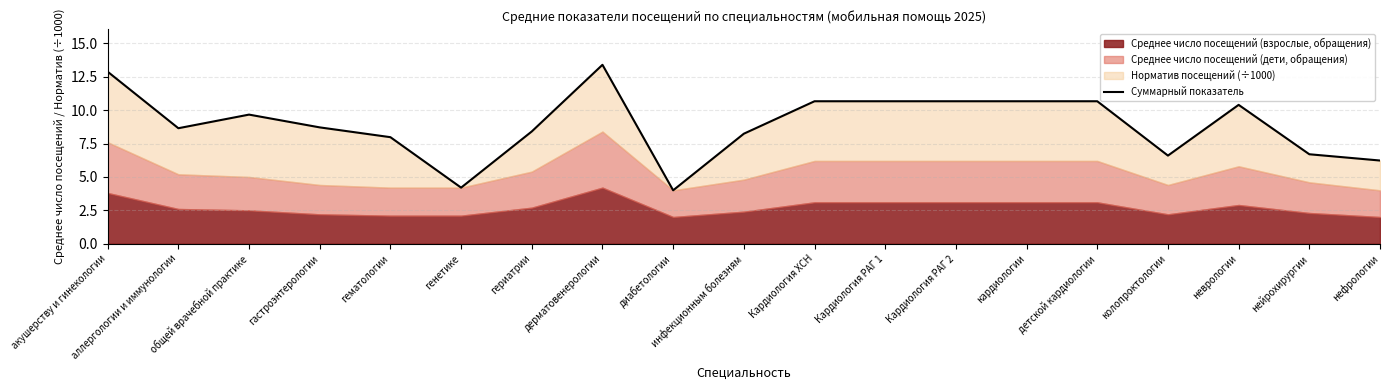

Which category has the highest value across all series?

дерматовенерологии